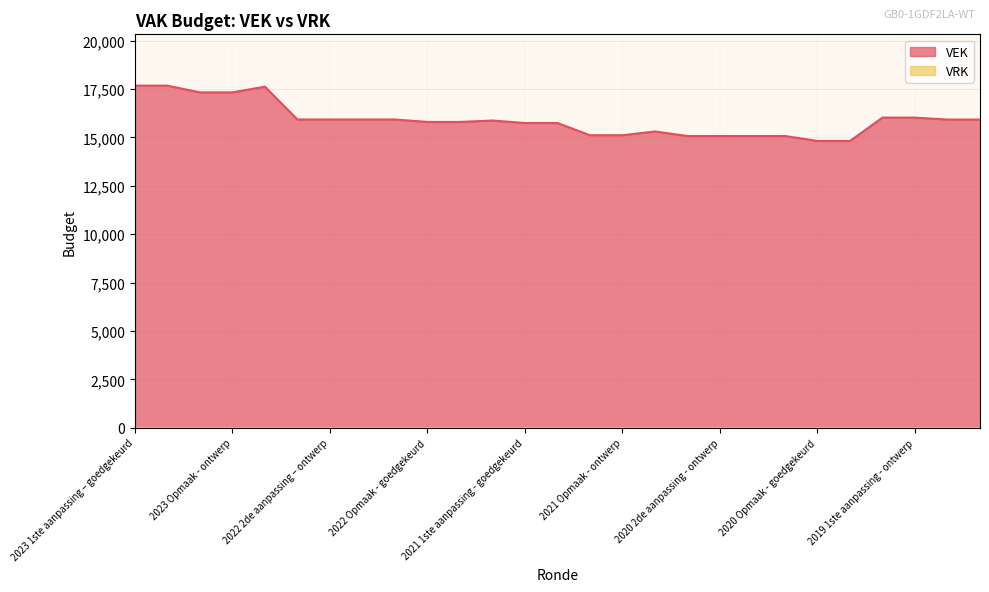

Between 2020 Opmaak - goedgekeurd and 2022 1ste aanpassing – ontwerp, which is larger?

2022 1ste aanpassing – ontwerp